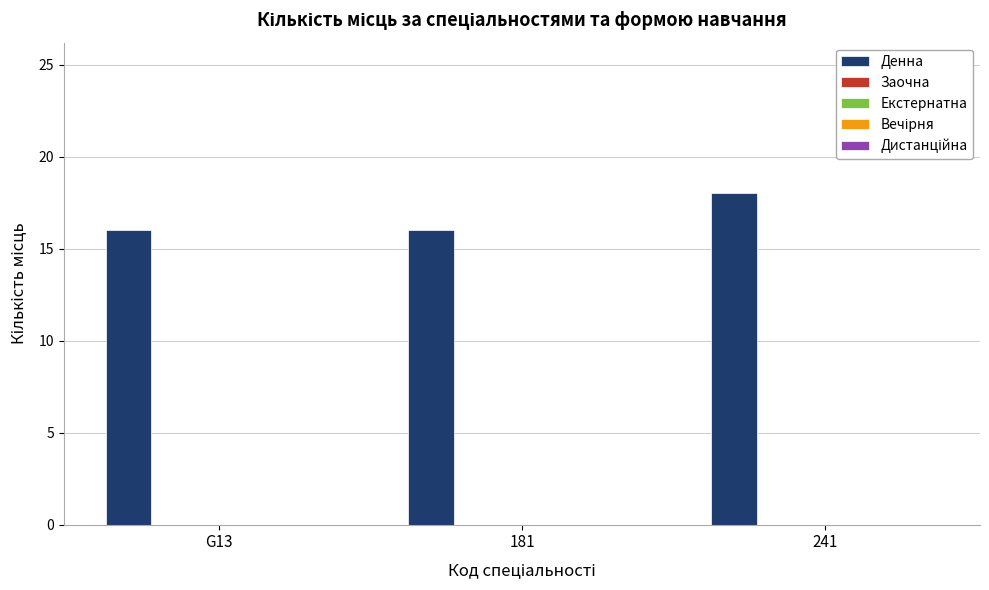

What is the value of the 3rd bar from the left?

18